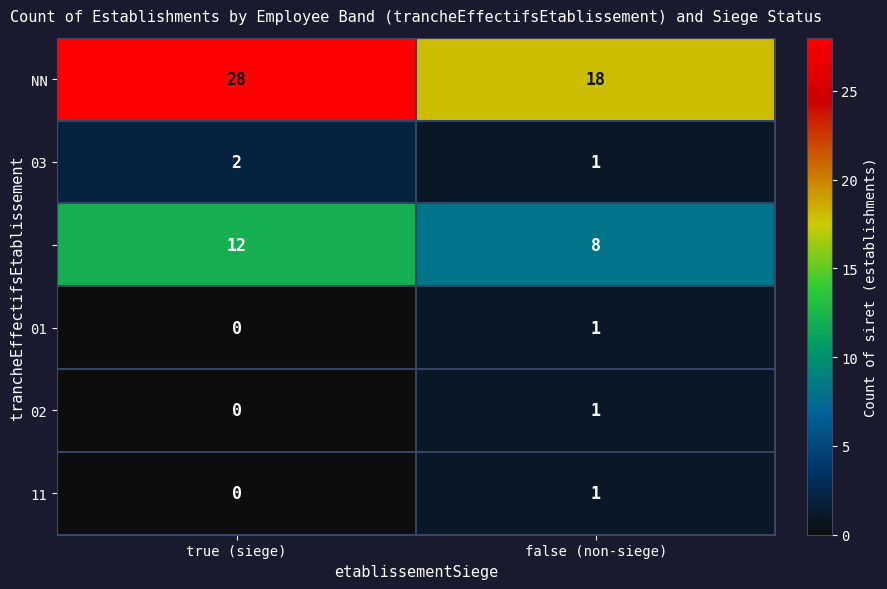

What is the difference between the highest and lowest values at true (siege)?

28